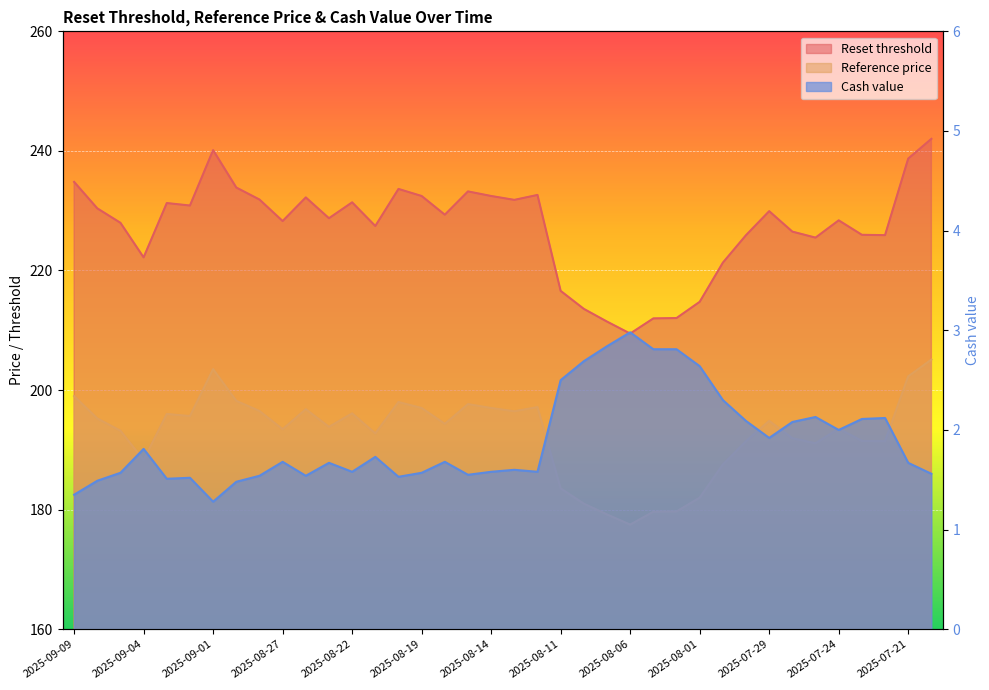

Where is Reference price nearest to the value 191?

2025-07-25